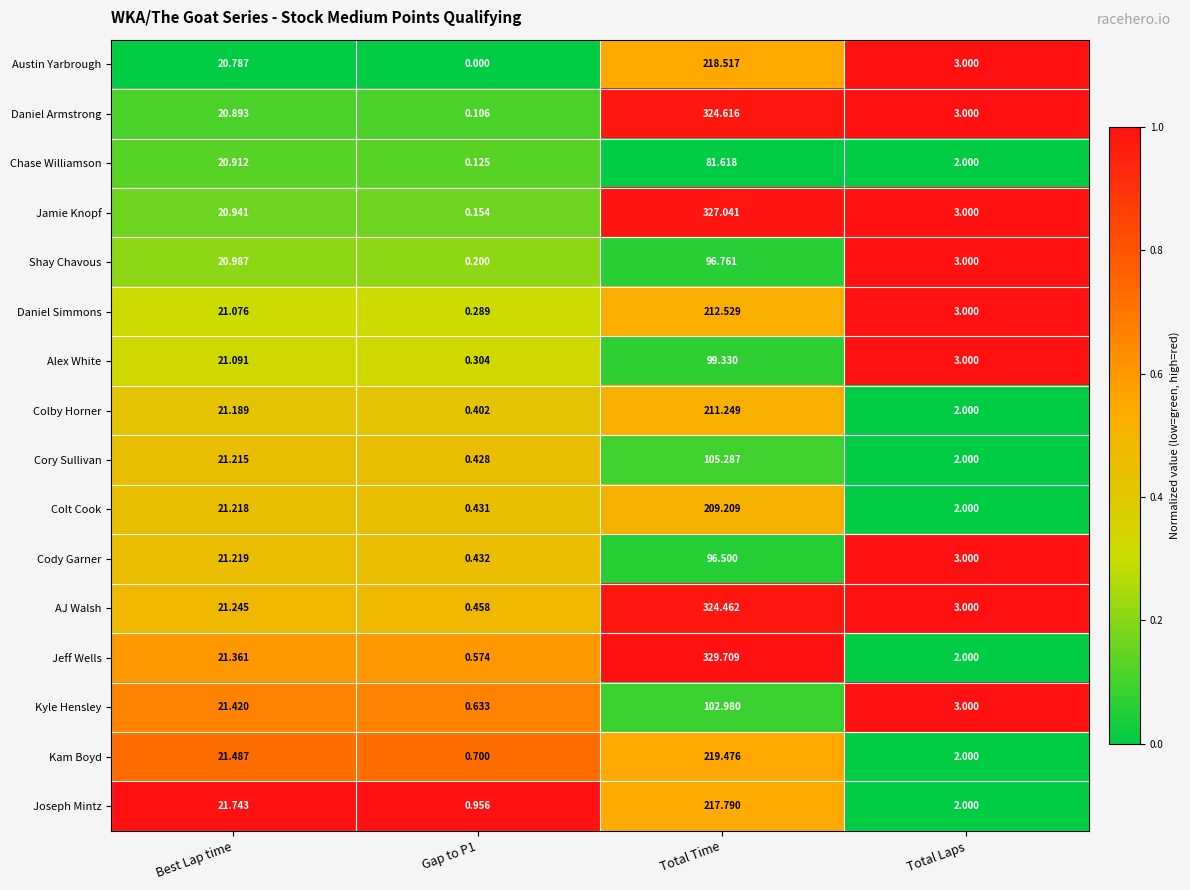

Which series has the widest spread of values?

Jeff Wells